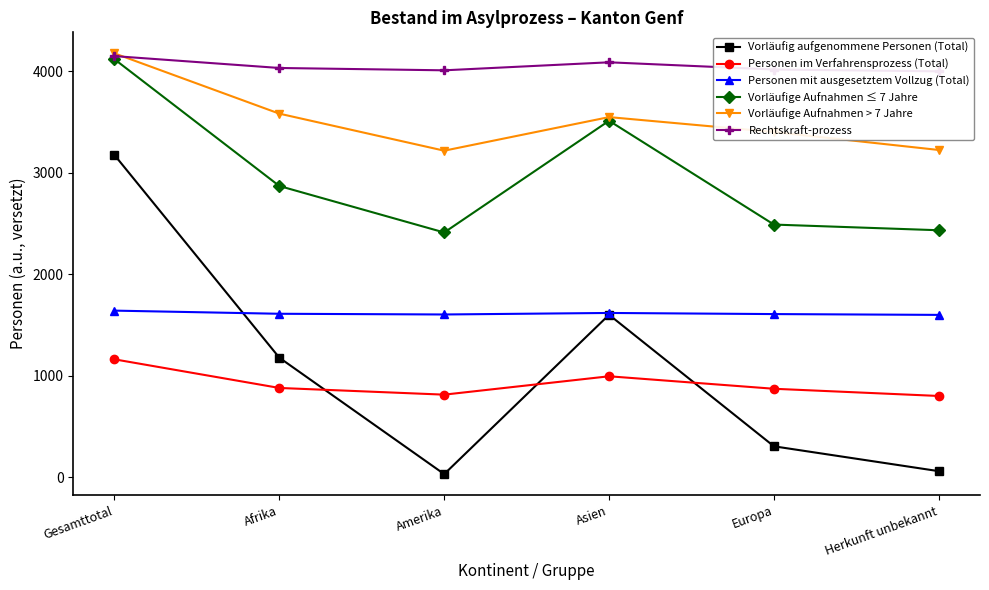

Is the value of Personen mit ausgesetztem Vollzug (Total) at Europa greater than the value of Personen im Verfahrensprozess (Total) at Gesamttotal?

Yes